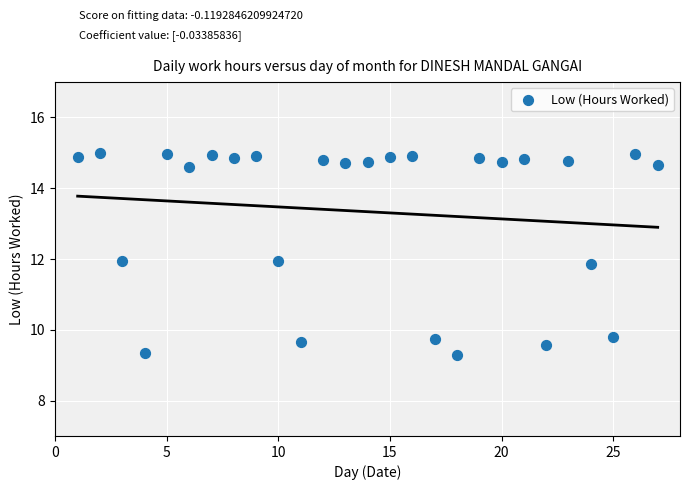

What is the range of Y values (max minus min)?

5.7